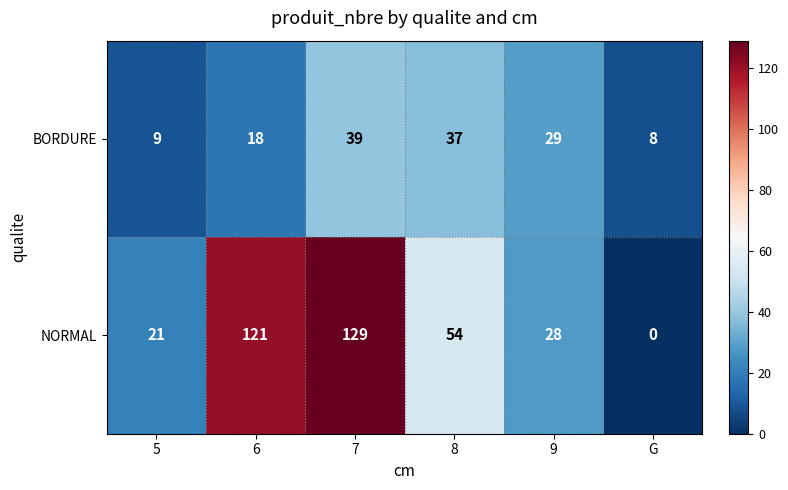

Between 5 and G, which series saw the biggest shift?

NORMAL